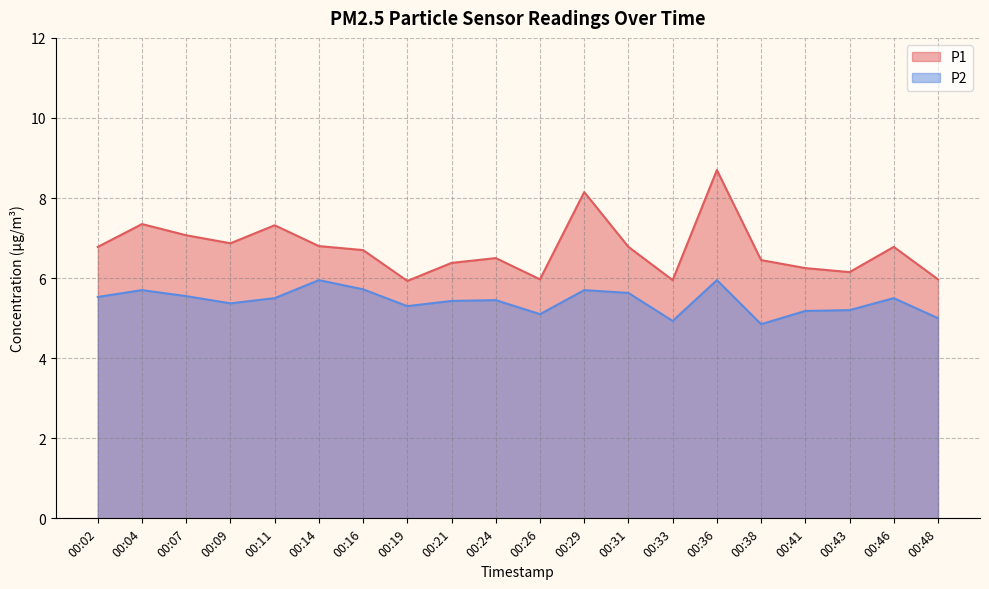

What value does the P1 series have at 00:26?

6.0